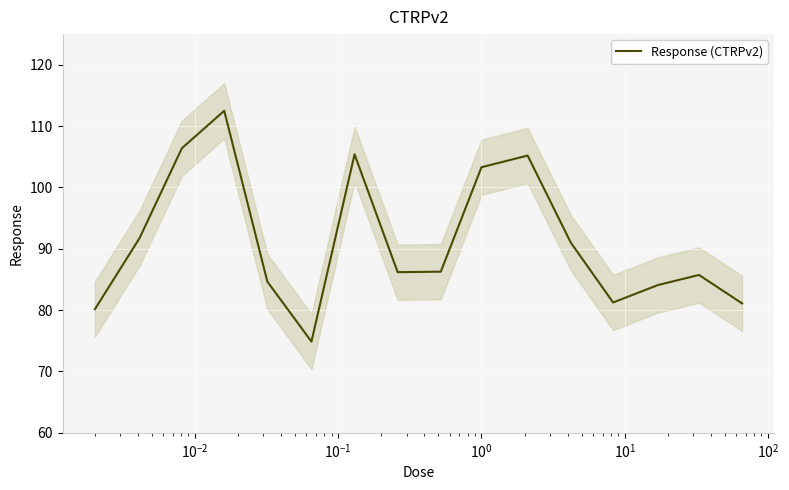

Is it true that the value at $\mathdefault{10^{2}}$ is 45.6?

False